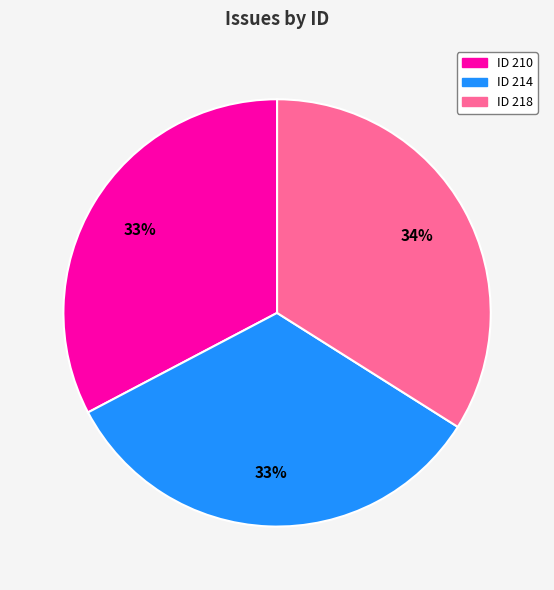

Count the number of slices in the pie.

3